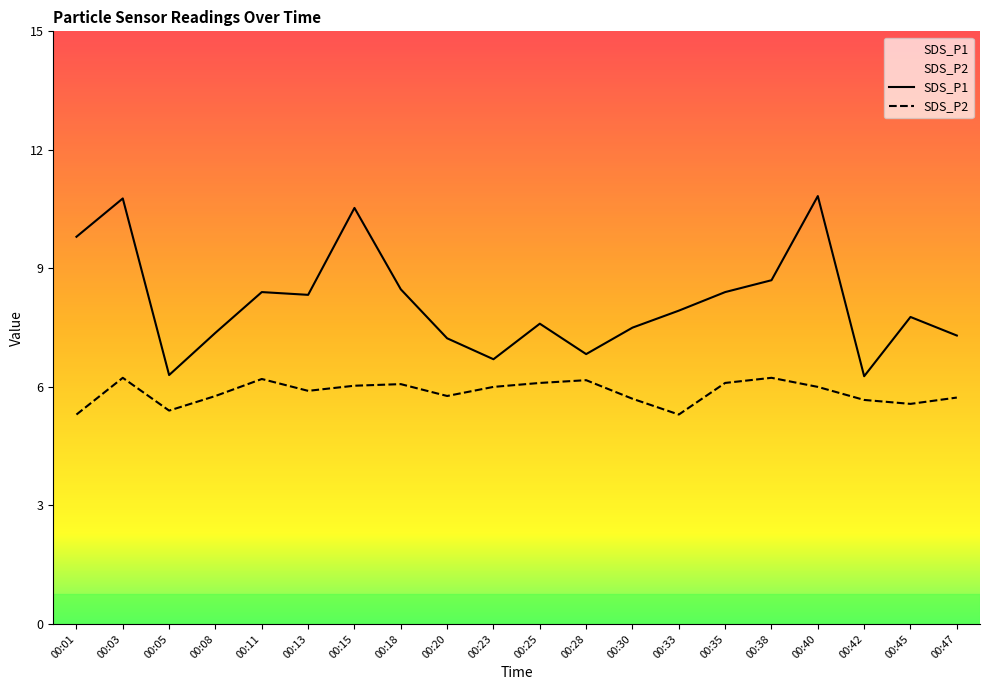

Which category has the lowest value across all series?

00:01